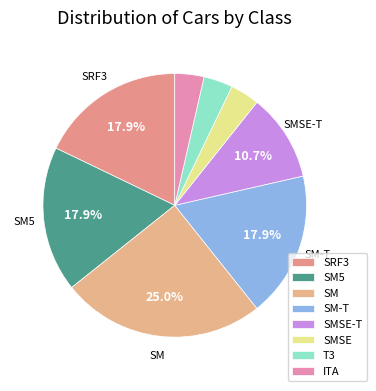

To the nearest percent, what is the average slice percentage?

12%